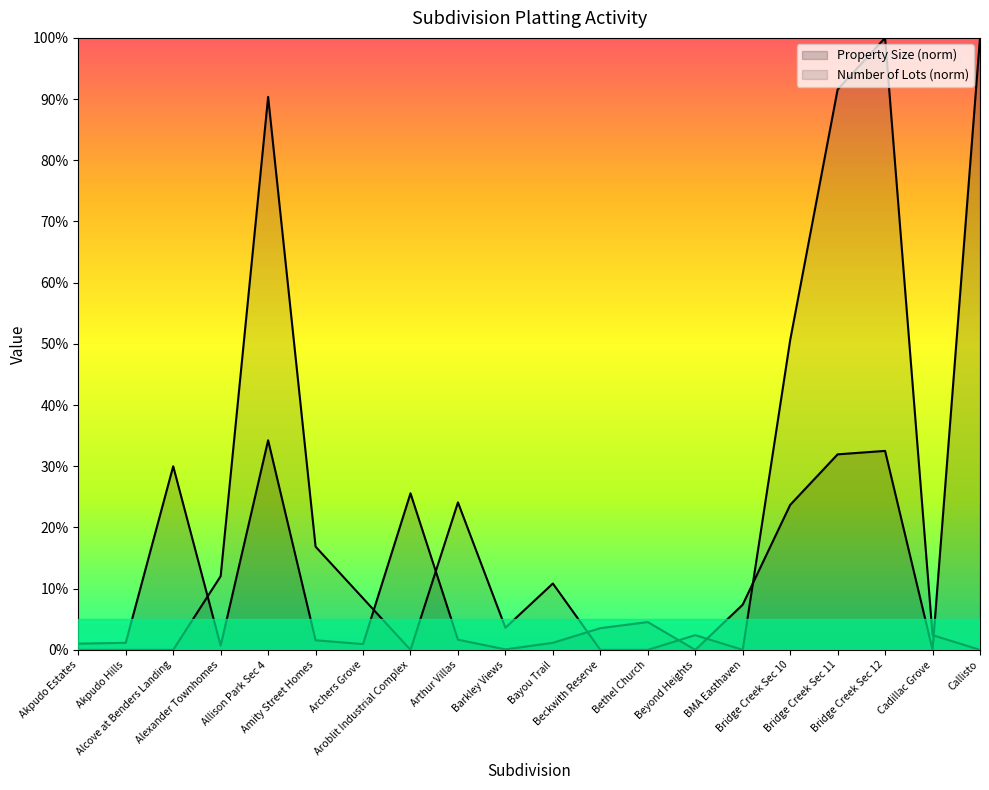

What is the label of the 6th point from the left?

Amity Street Homes